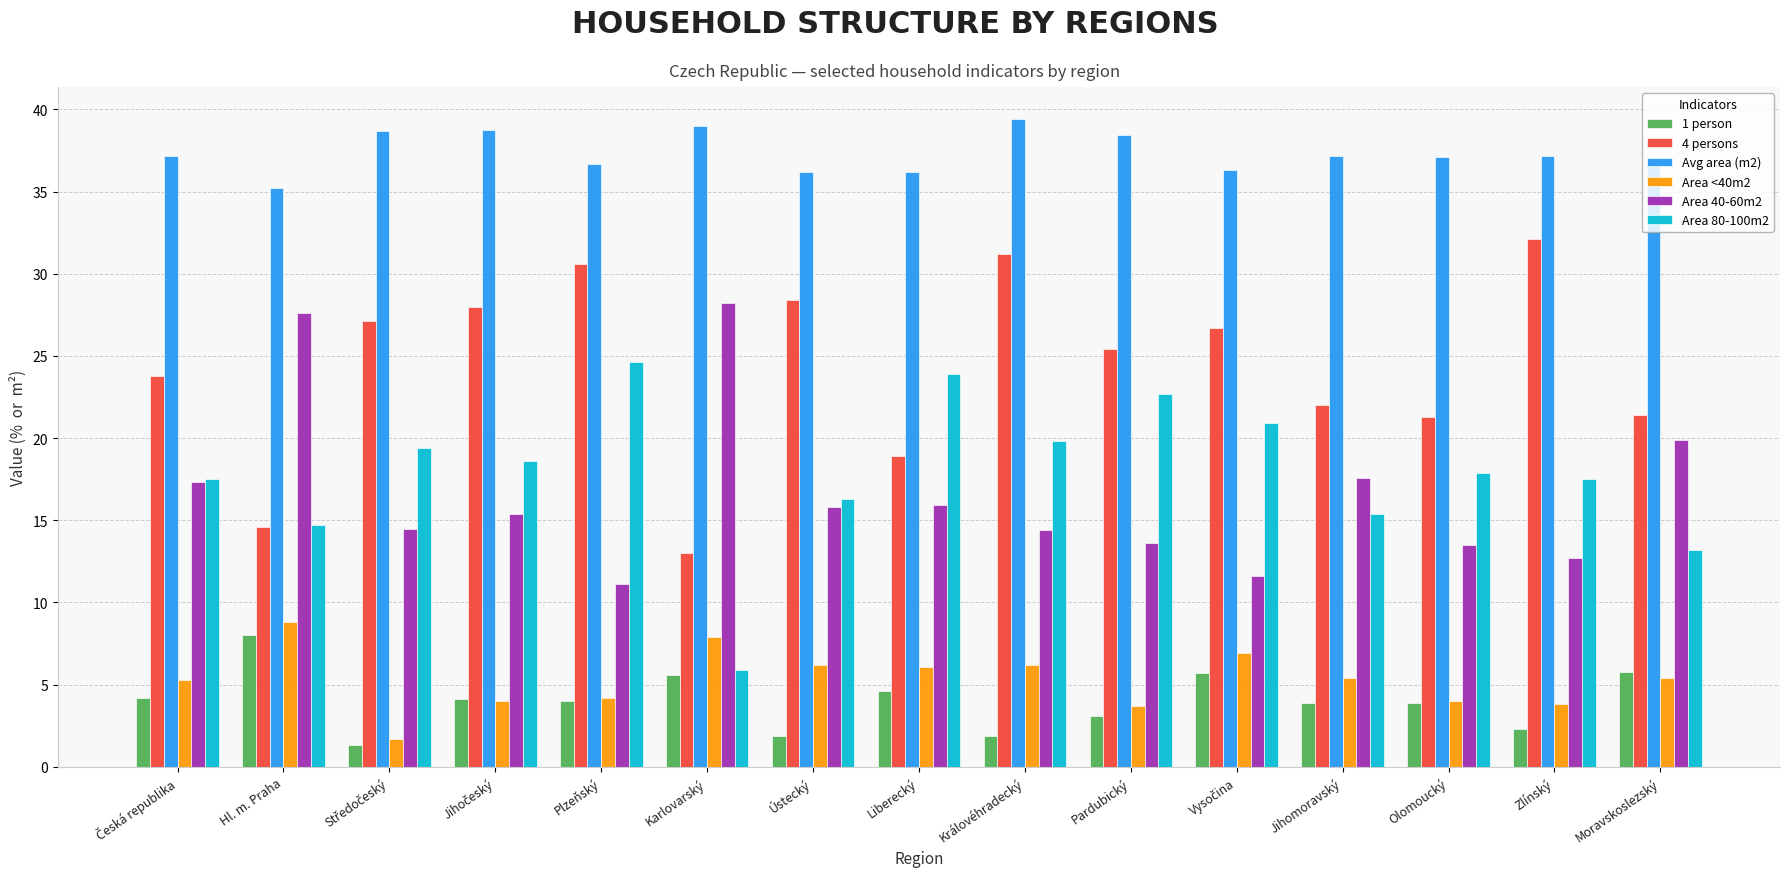

How many data points in Area <40m2 are above 5?

9